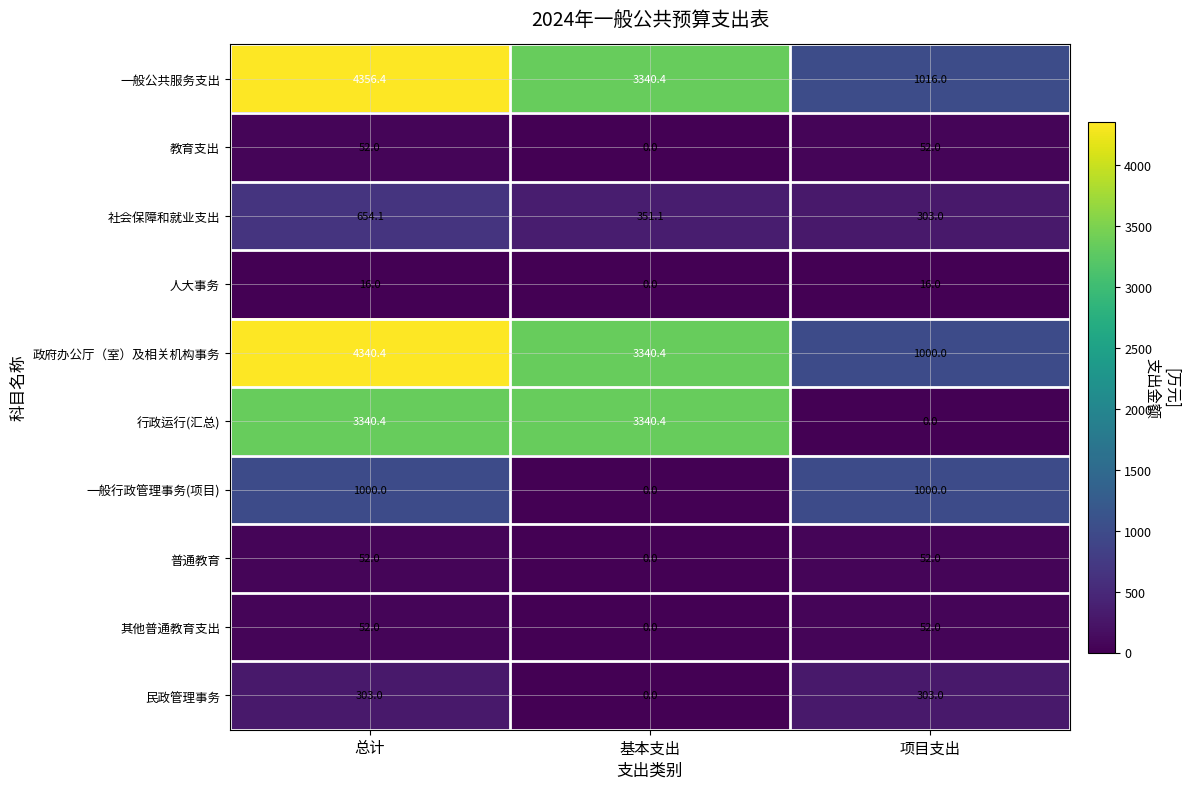

What is the difference between the maximum and minimum values in the 行政运行(汇总) series?

3340.4